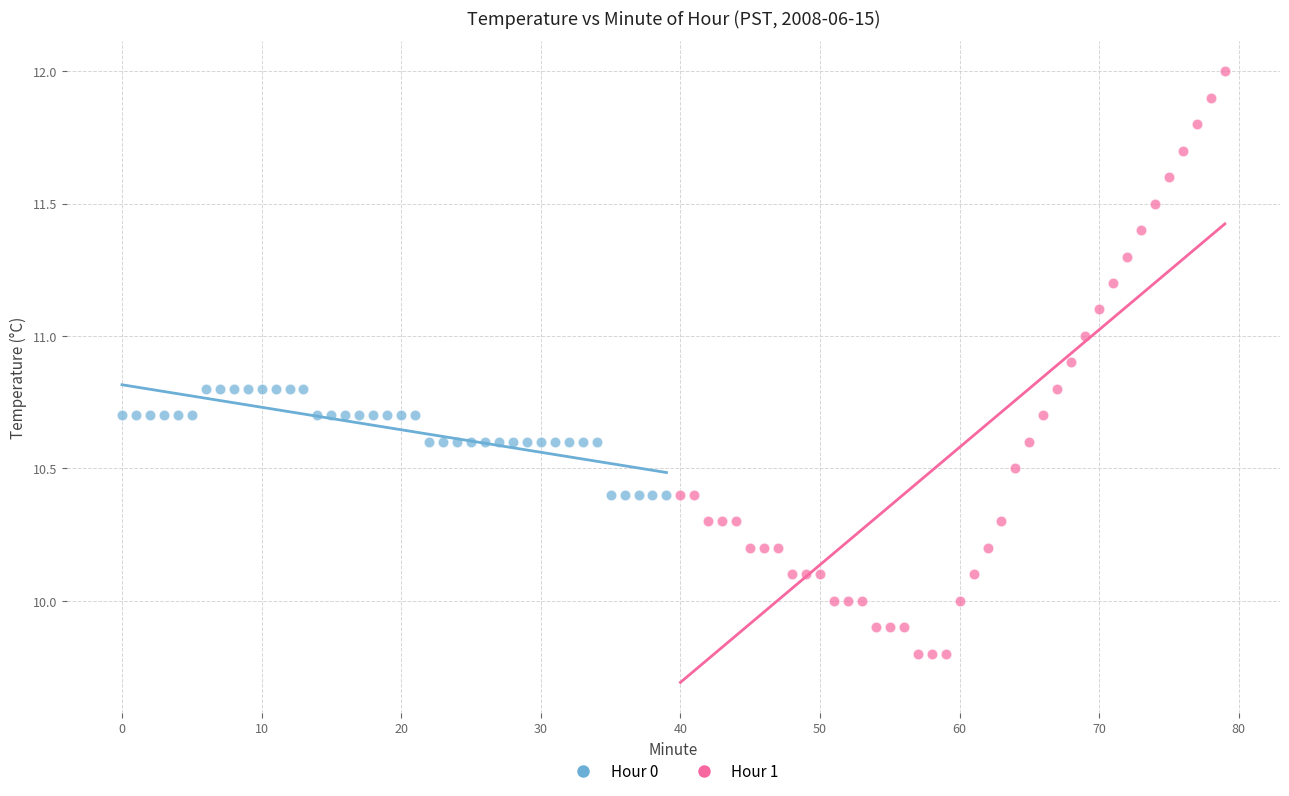

Which series reaches the maximum Y coordinate?

Hour 1